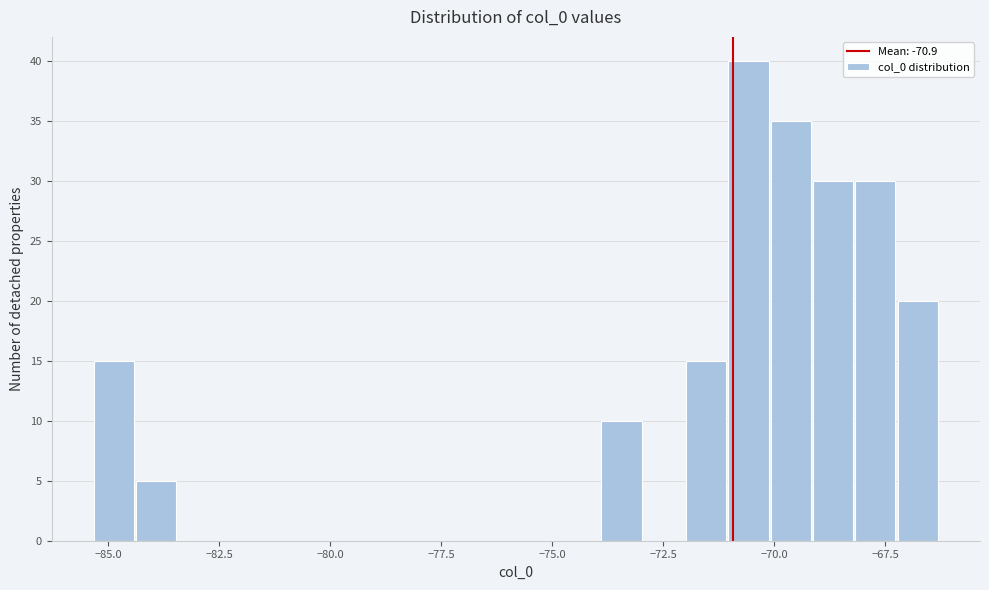

Around what value on the x-axis is the tallest bar? Give the approximate position of its centre, as read against the axis.

-70.5